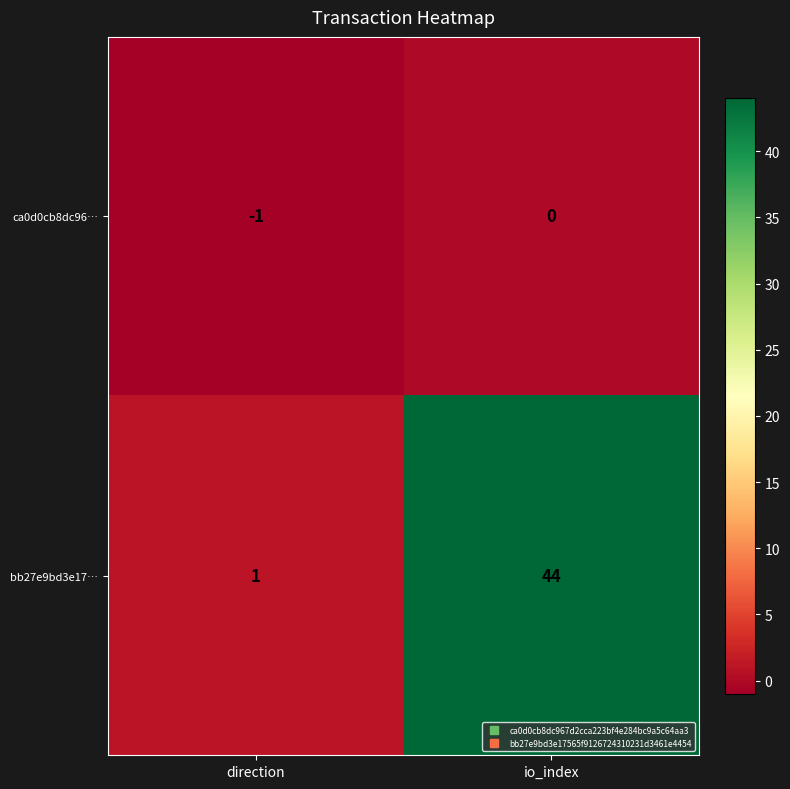

At which category is the sum across all series the highest?

io_index